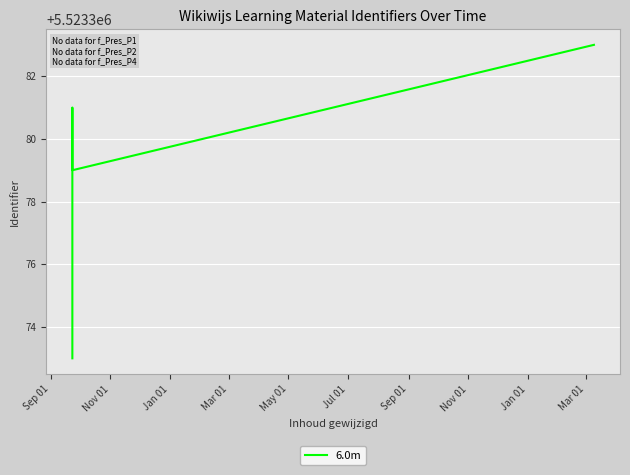

What is the average value?

5523378